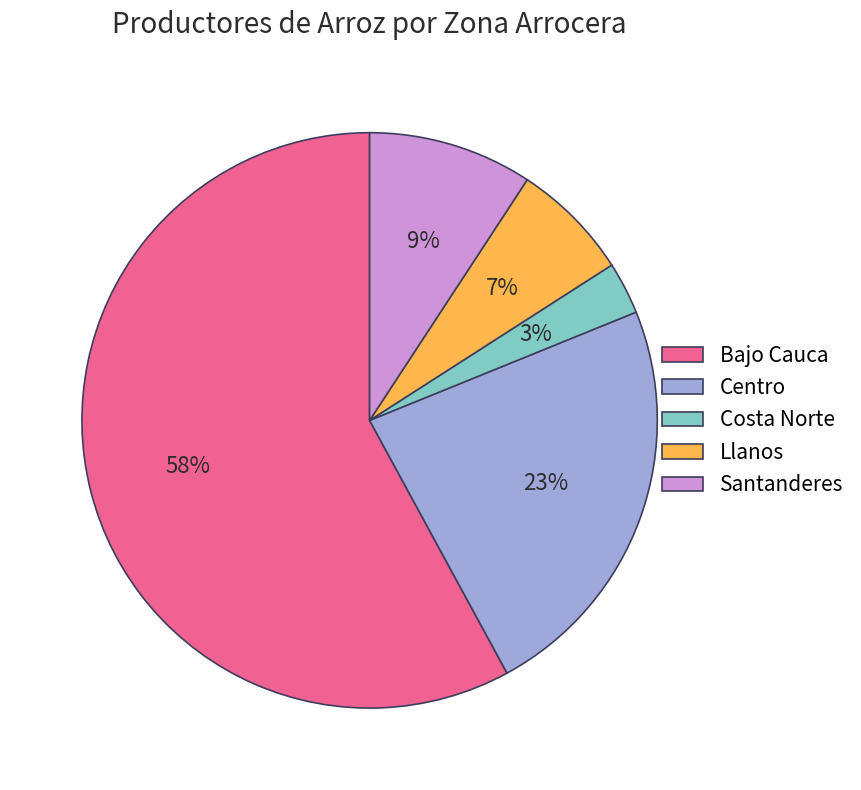

Is the sum of Centro and Llanos greater than half?

No